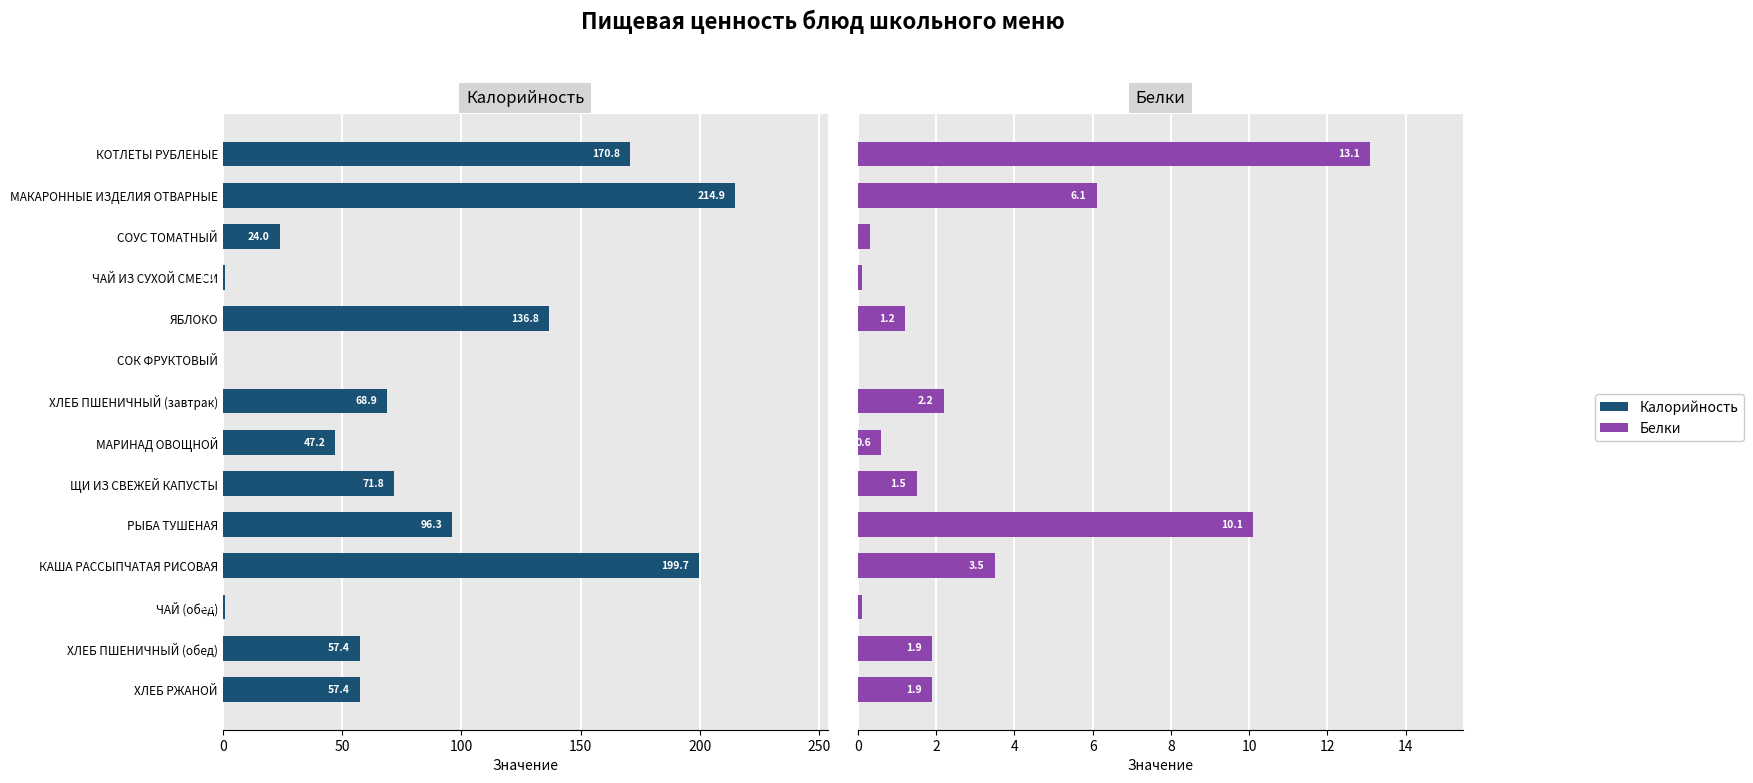

Which series has the largest total across all categories?

Калорийность